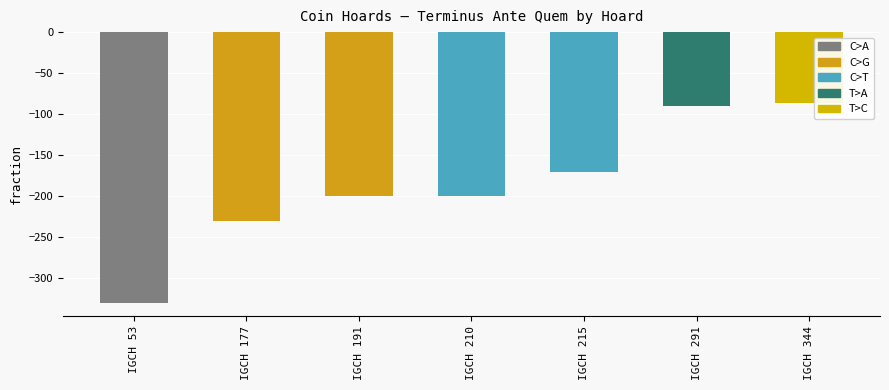

Count the number of data series in this chart.

1